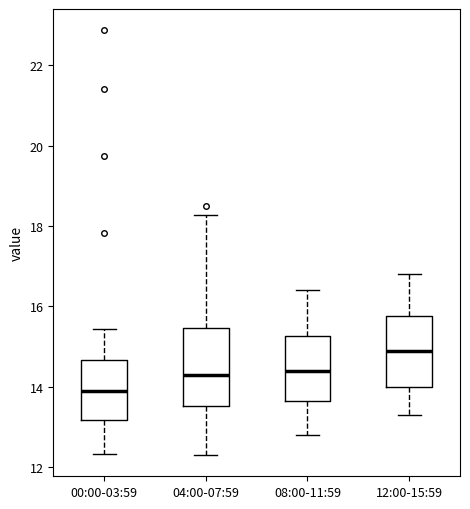

Which box's median line is the lowest?

00:00-03:59